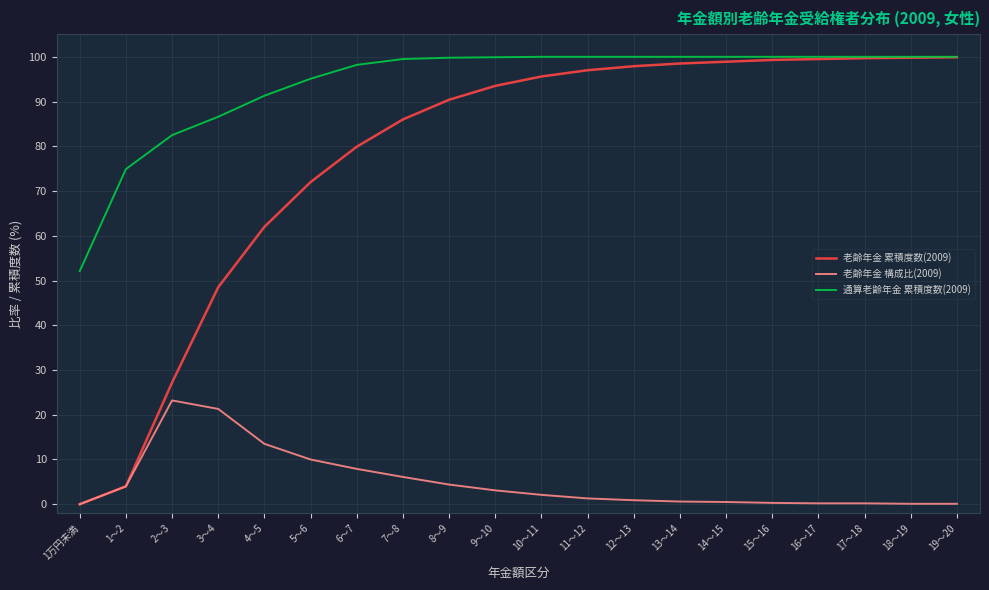

Does the chart have visible grid lines?

Yes